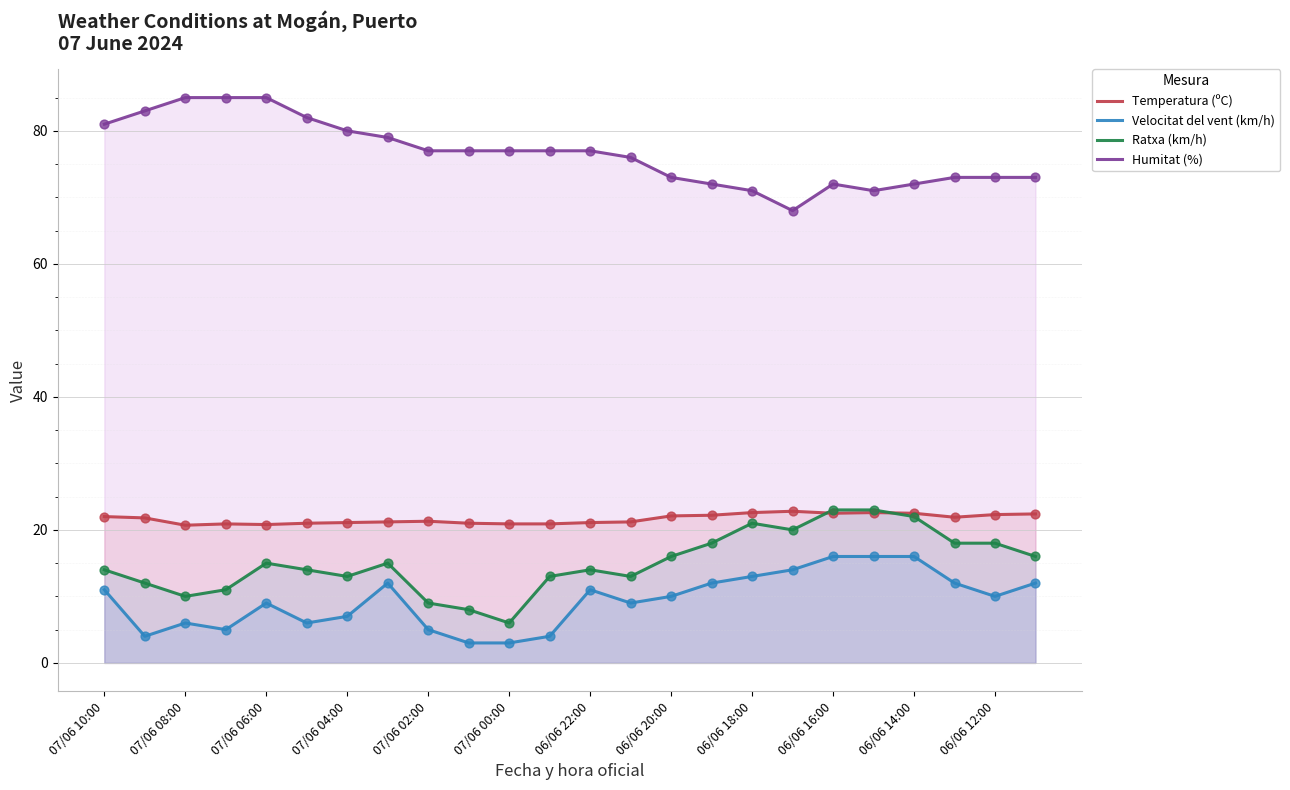

What is the highest value of the Ratxa (km/h) series?

23.0